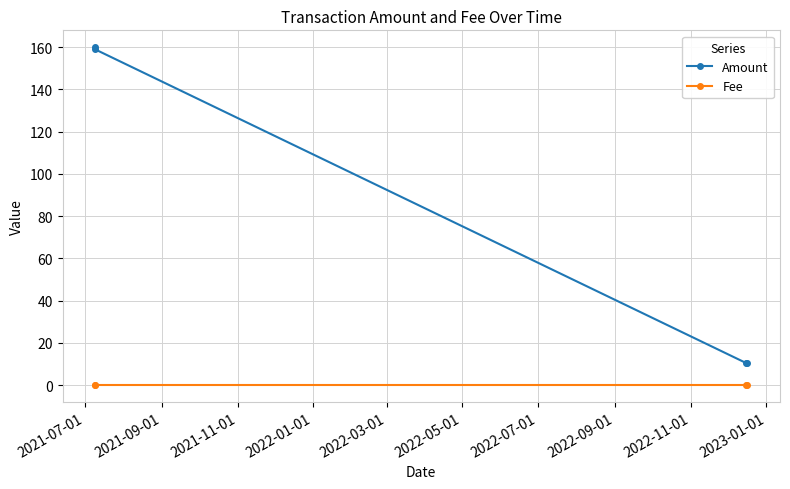

Which series has the largest range (max minus min)?

Amount